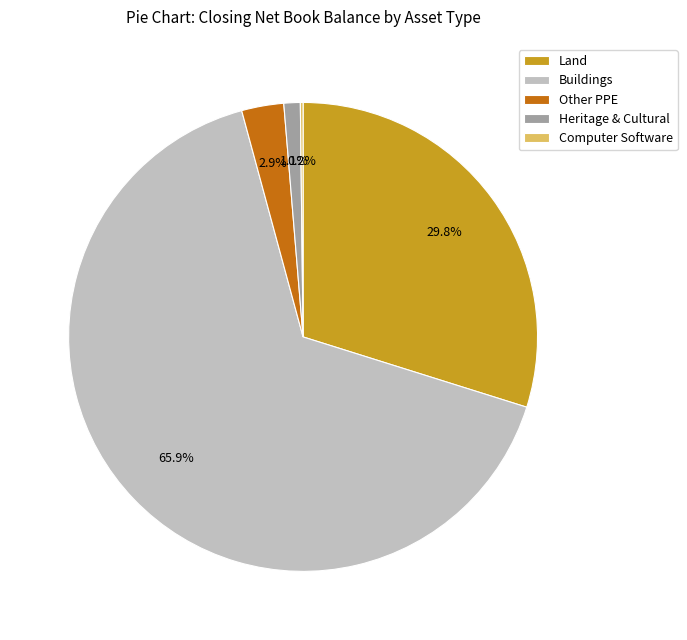

Is Other PPE the majority of the pie?

No